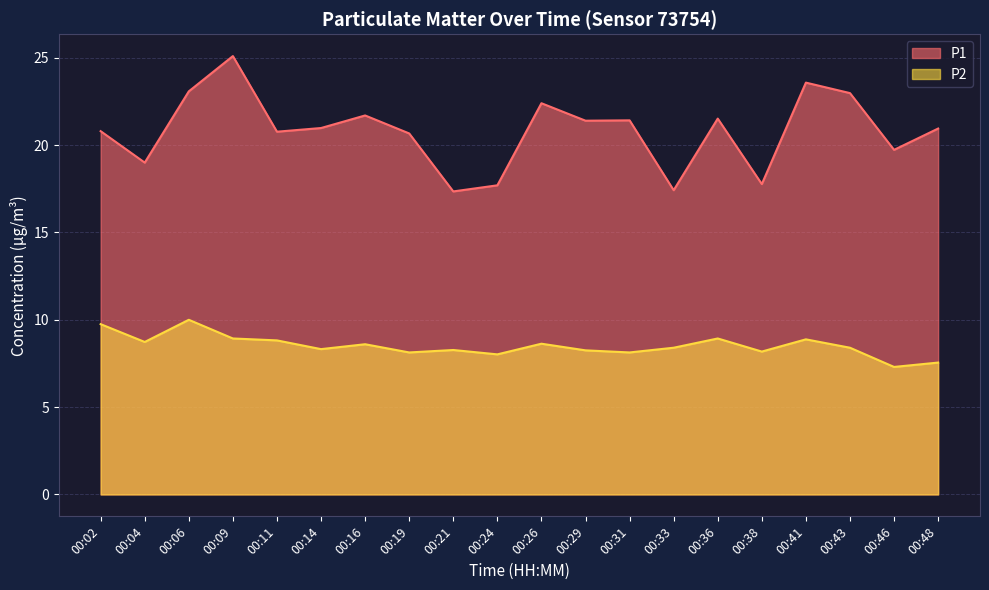

Reading right to left, extract all data points from this chart.

P1: 20.9	19.7	23.0	23.6	17.8	21.5	17.4	21.4	21.4	22.4	17.7	17.4	20.7	21.7	21.0	20.8	25.1	23.1	19.0	20.8
P2: 7.5	7.3	8.4	8.9	8.2	8.9	8.4	8.1	8.2	8.6	8.0	8.3	8.1	8.6	8.3	8.8	8.9	10.0	8.7	9.8